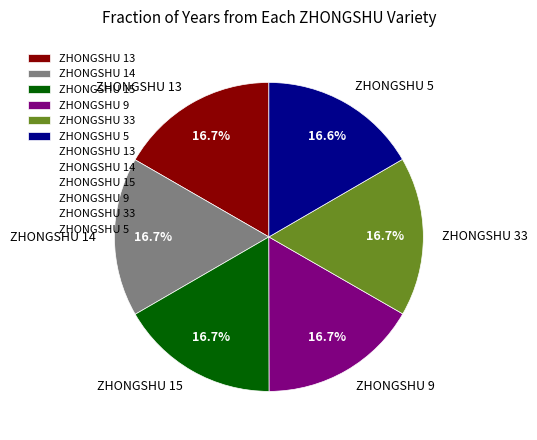

To the nearest percent, what portion does ZHONGSHU 33 represent?

17%